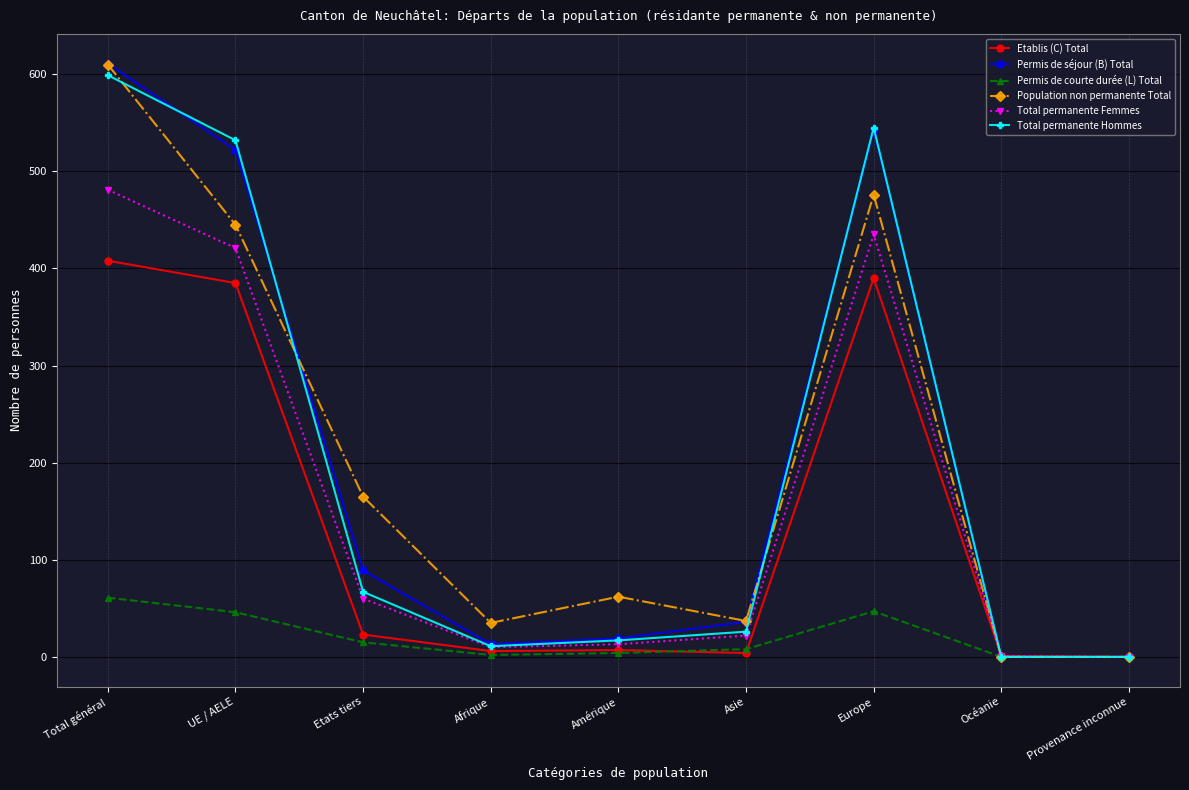

What is the approximate value of Permis de séjour (B) Total at Etats tiers, to the nearest 100?

100